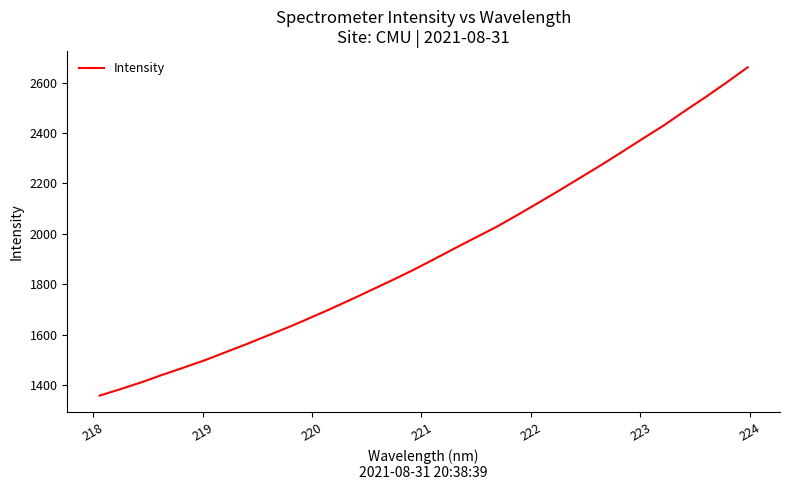

True or false: there are more than 0 points higher than both neighbors.

False